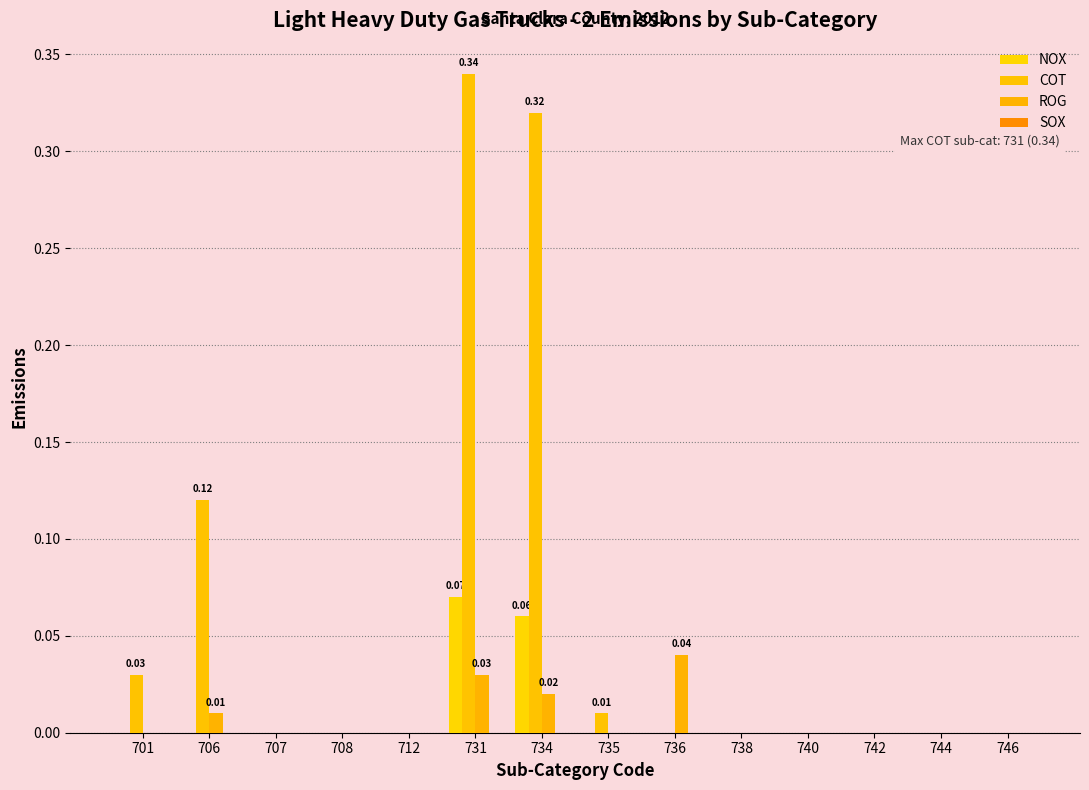

What is the difference between the highest and lowest values at 731?

0.3